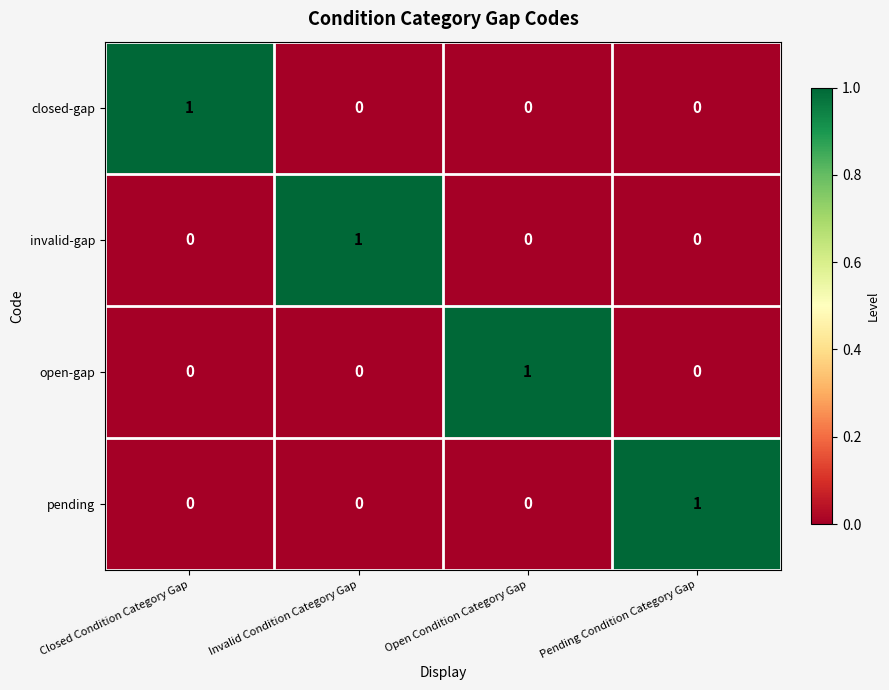

Reading left to right, list all the values displayed in this chart.

closed-gap: 1	0	0	0
invalid-gap: 0	1	0	0
open-gap: 0	0	1	0
pending: 0	0	0	1